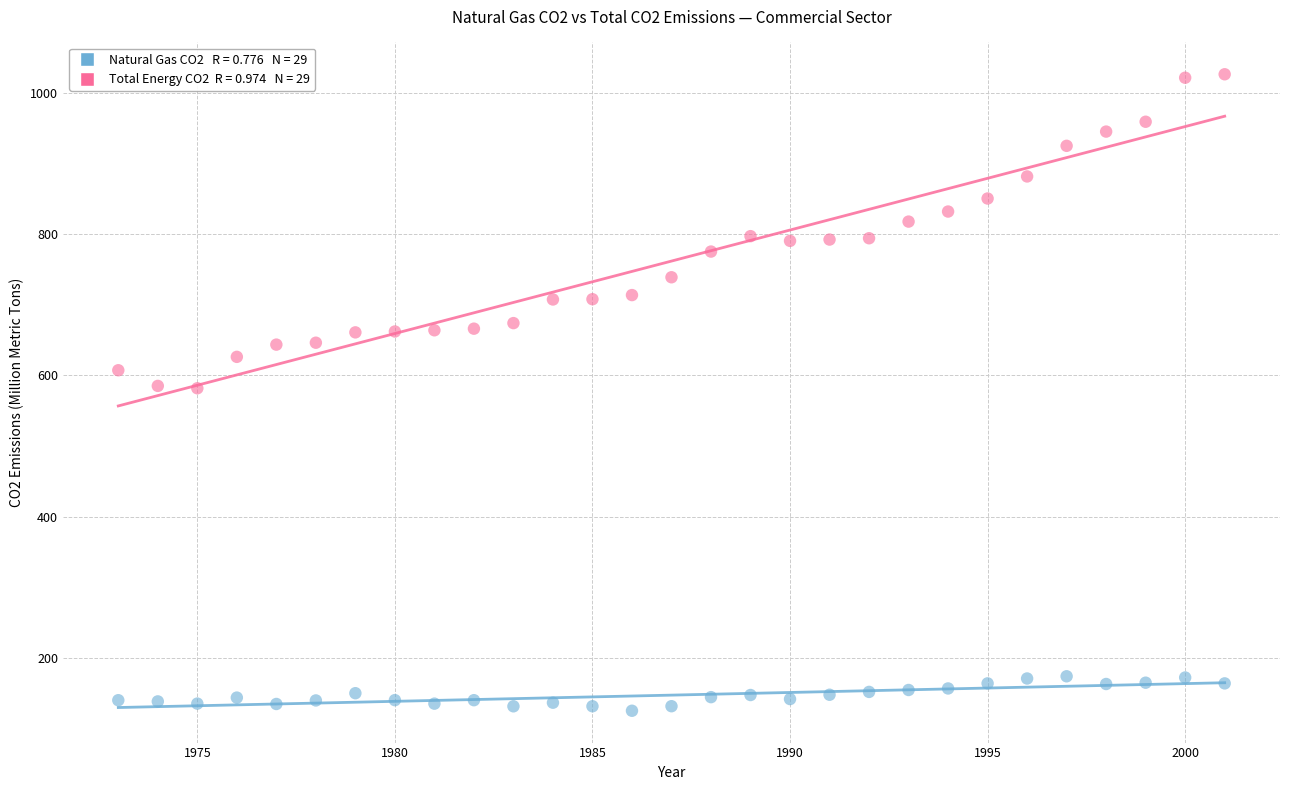

Across all data points, what is the range of X values (max minus min)?

28.0